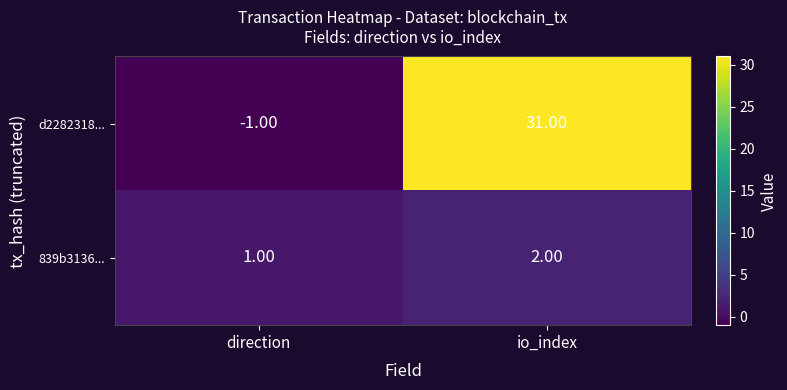

Which label corresponds to the smallest value in the chart?

direction